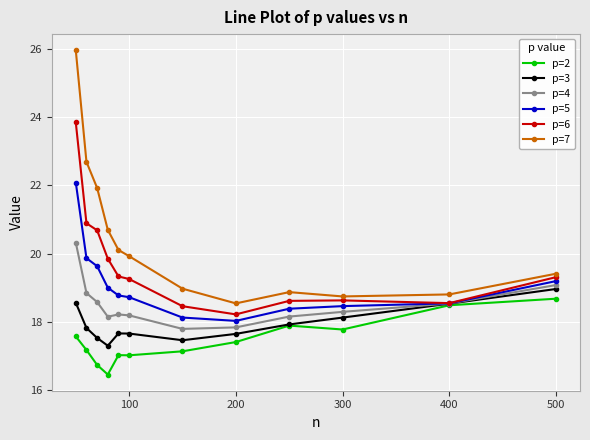

Rank the series by their average value, from lowest to highest.

p=2, p=3, p=4, p=5, p=6, p=7